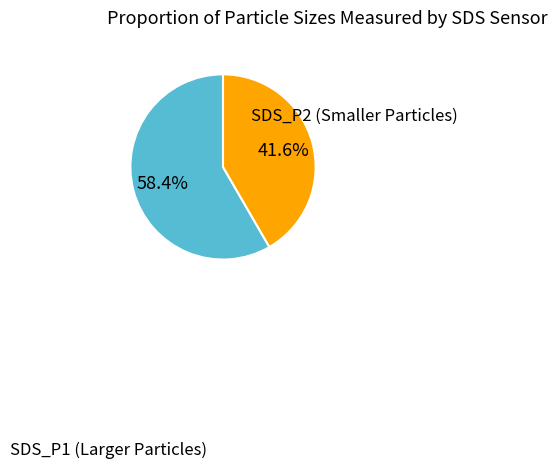

Does any single category account for the majority?

Yes